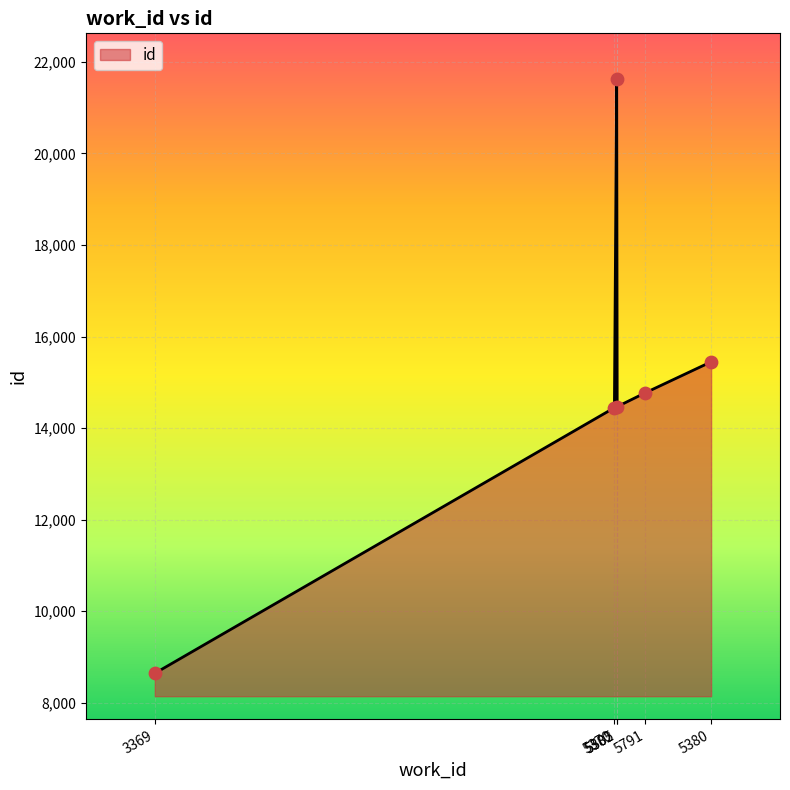

What is the ratio of the value at 5370 to the value at 5382?

0.7